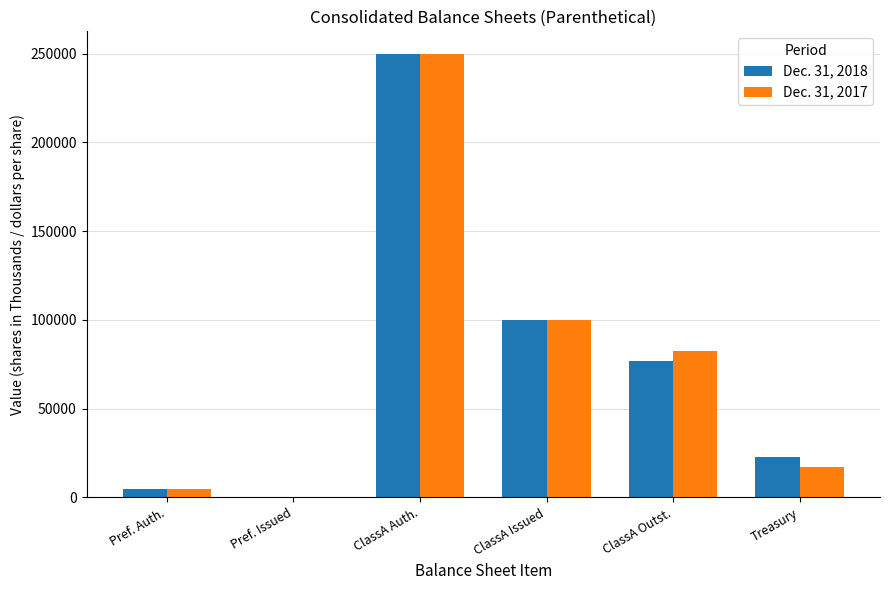

Where is Dec. 31, 2018 nearest to the value 125000?

ClassA Issued